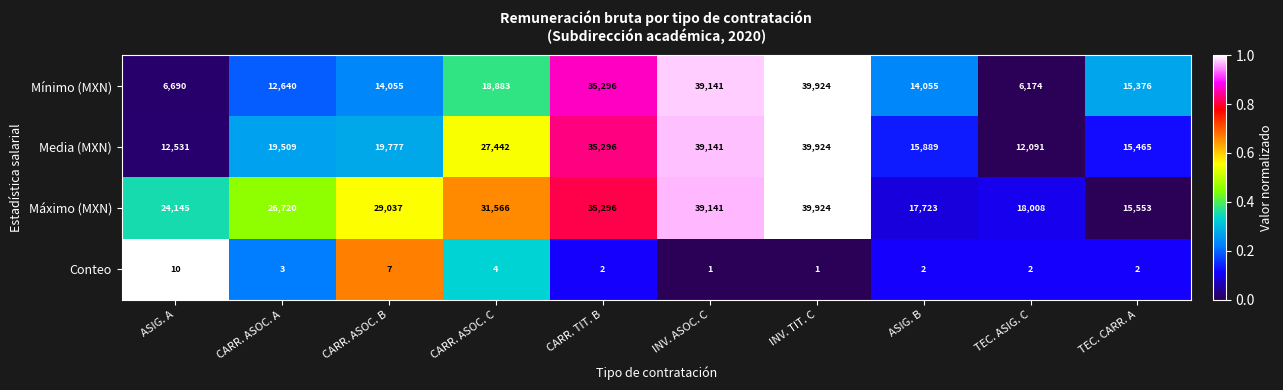

What is the total value across all series at ASIG. A?

43376